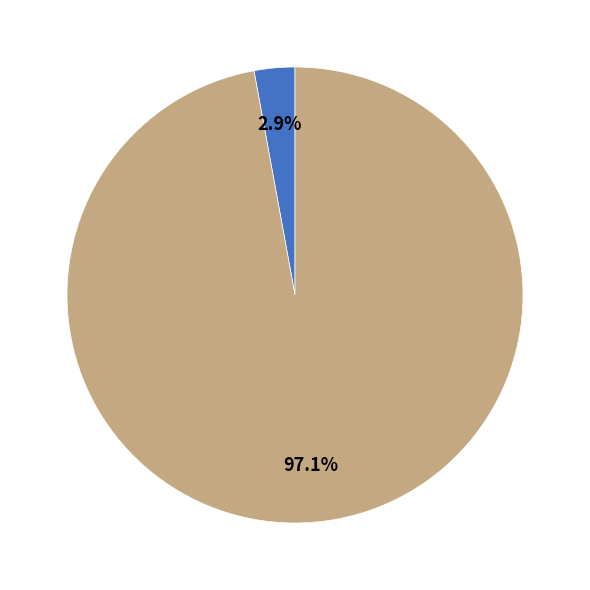

Is there any slice that represents more than half of the pie?

Yes